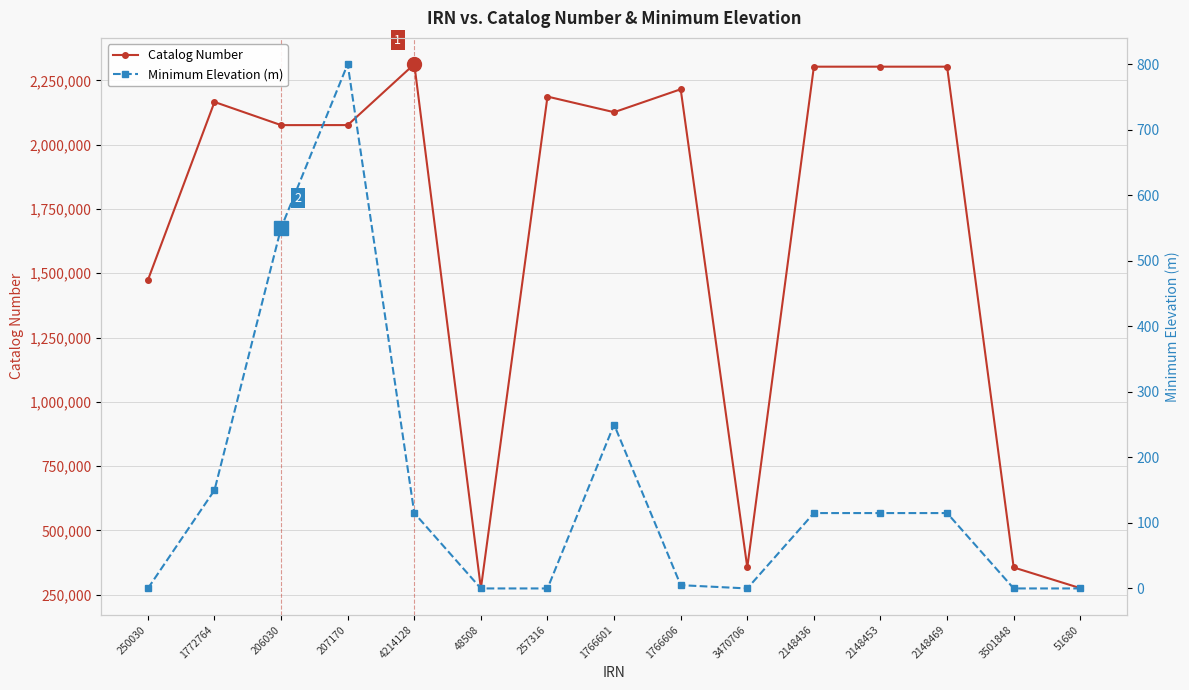

Which series has the largest range (max minus min)?

Catalog Number